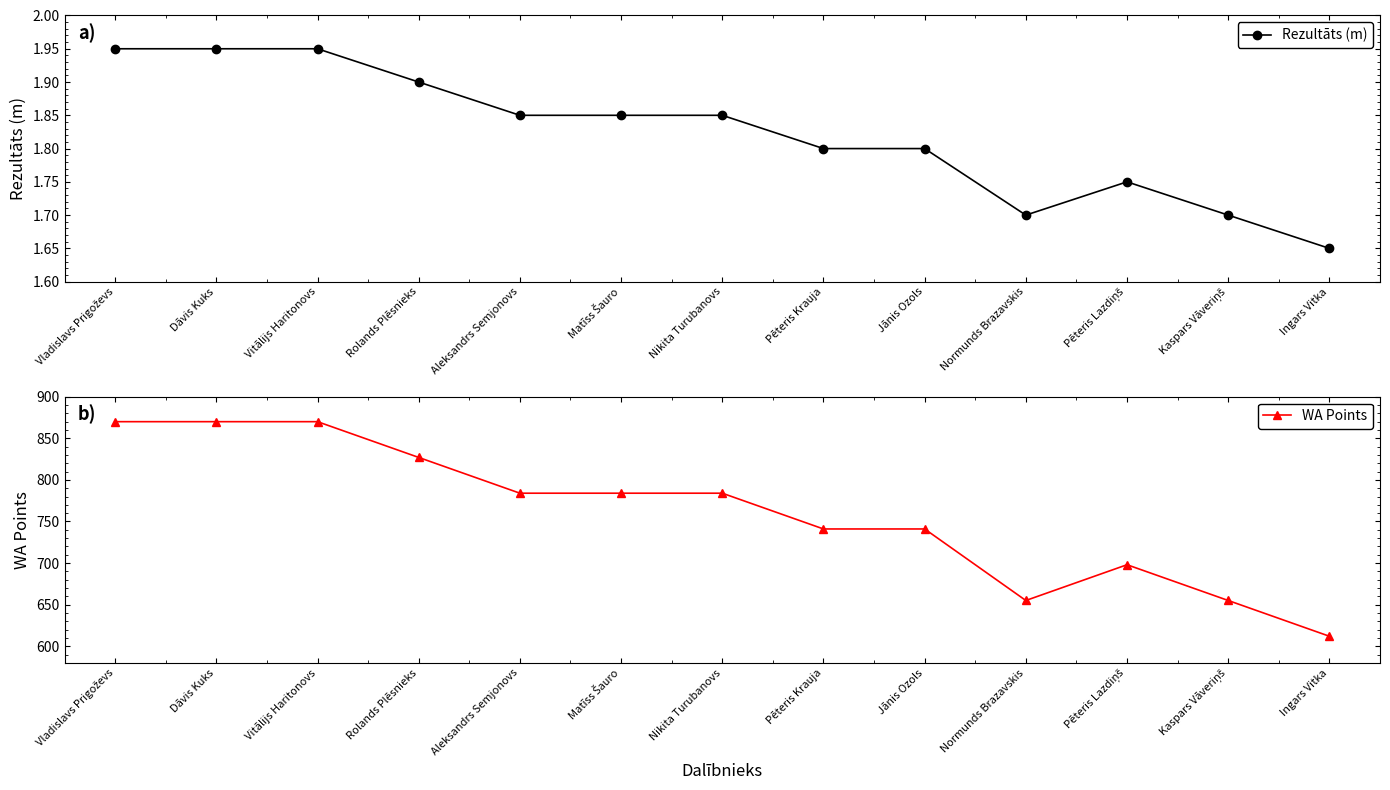

Which series changed the most between Rolands Plēsnieks and Normunds Brazavskis?

WA Points